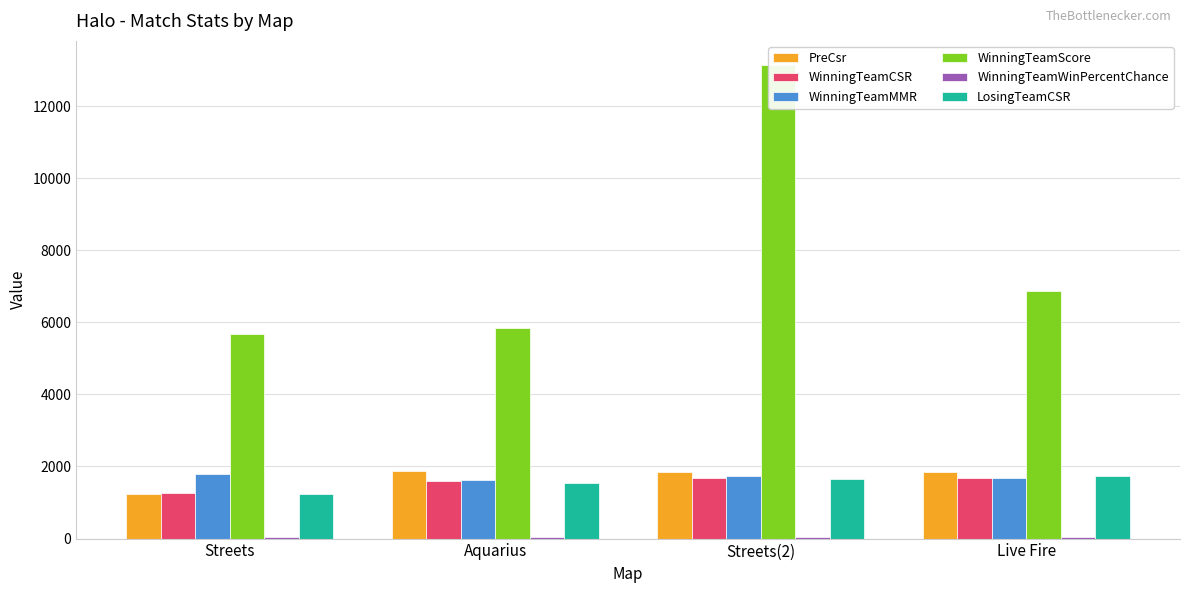

At which label does LosingTeamCSR first exceed 1660?

Streets(2)